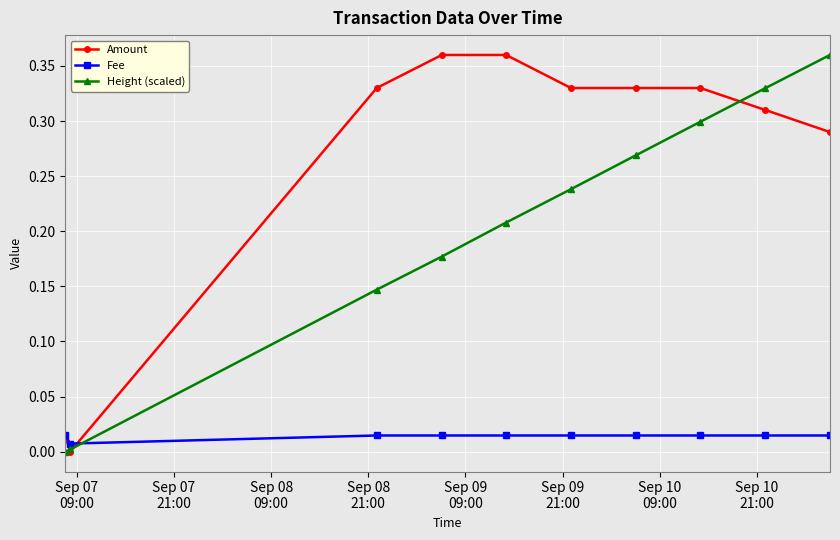

Which series has the largest total across all categories?

Amount